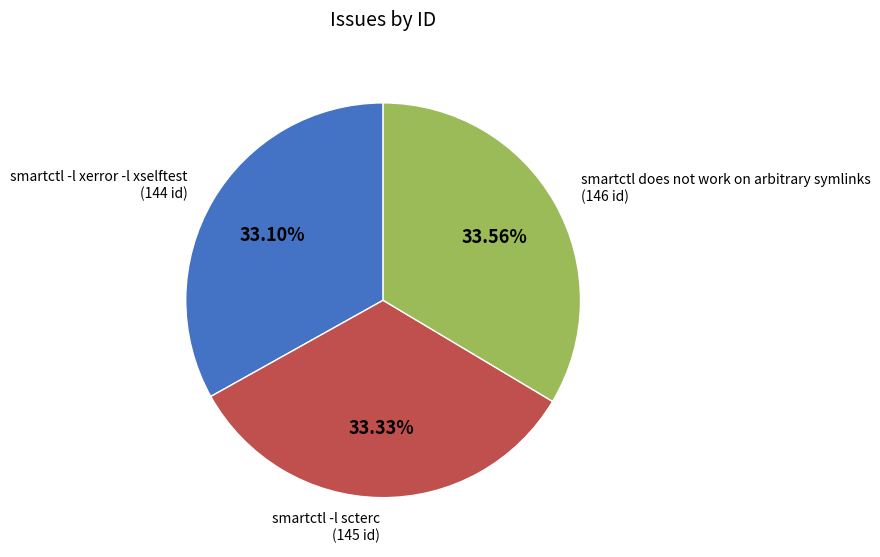

Is there a majority slice in this chart?

No